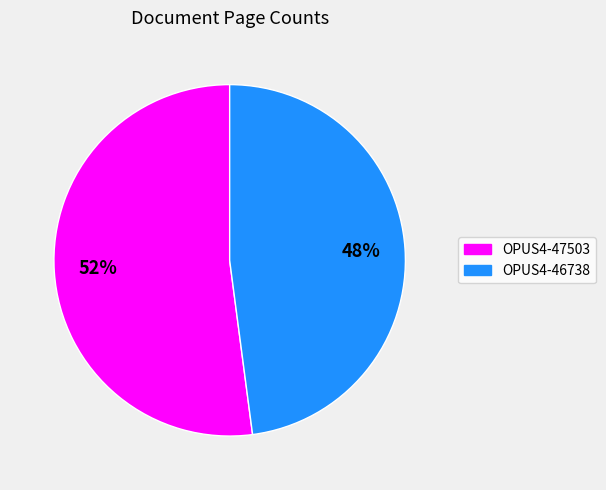

Rank the categories by value from lowest to highest.

OPUS4-46738, OPUS4-47503